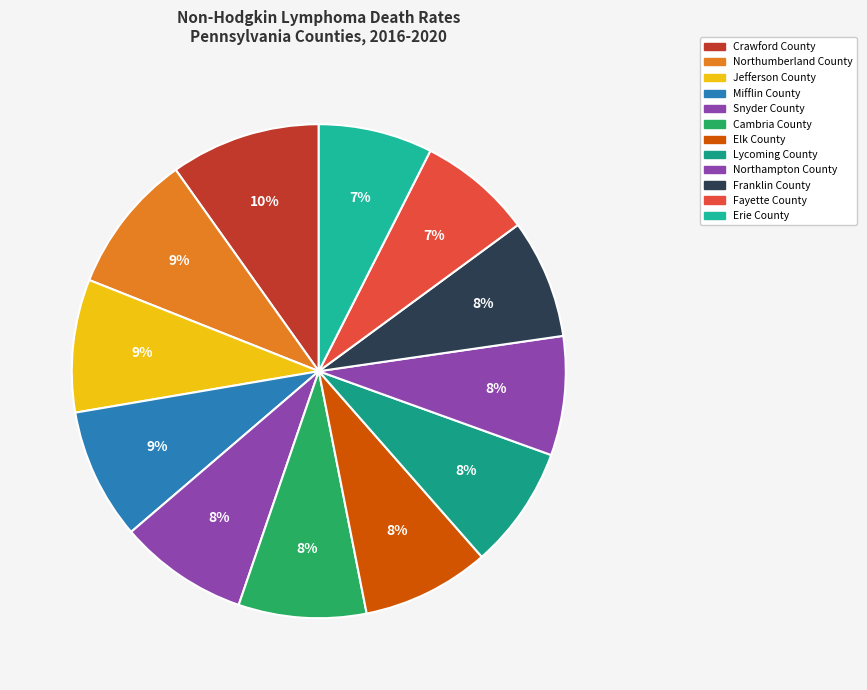

Rank the categories by value from lowest to highest.

Fayette County, Erie County, Northampton County, Franklin County, Lycoming County, Cambria County, Elk County, Snyder County, Mifflin County, Jefferson County, Northumberland County, Crawford County